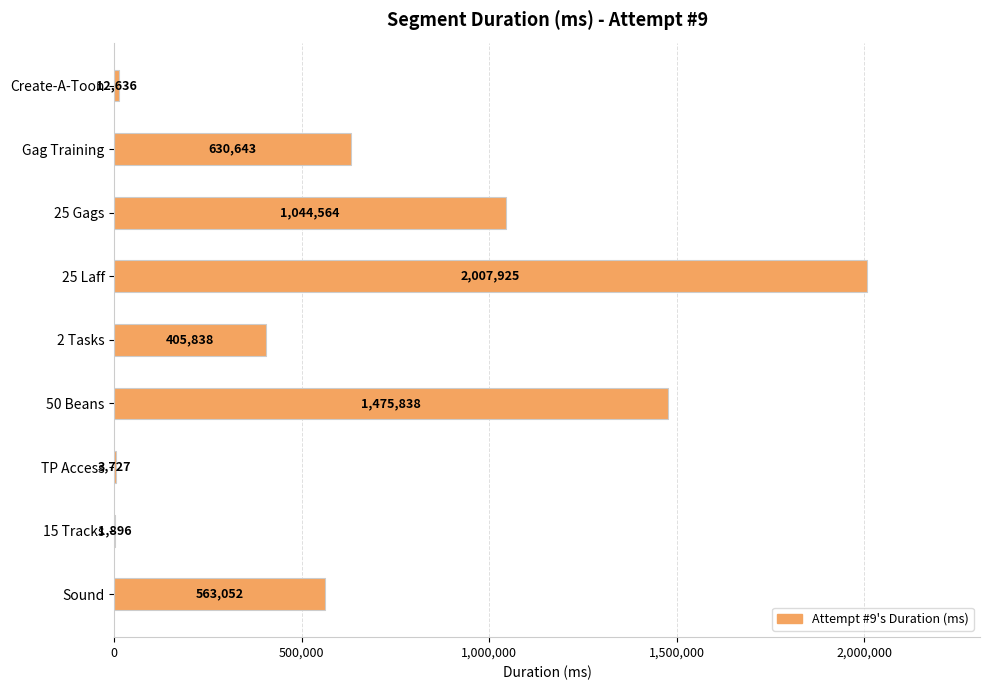

Are the bars grouped side by side (vs. stacked)?

No